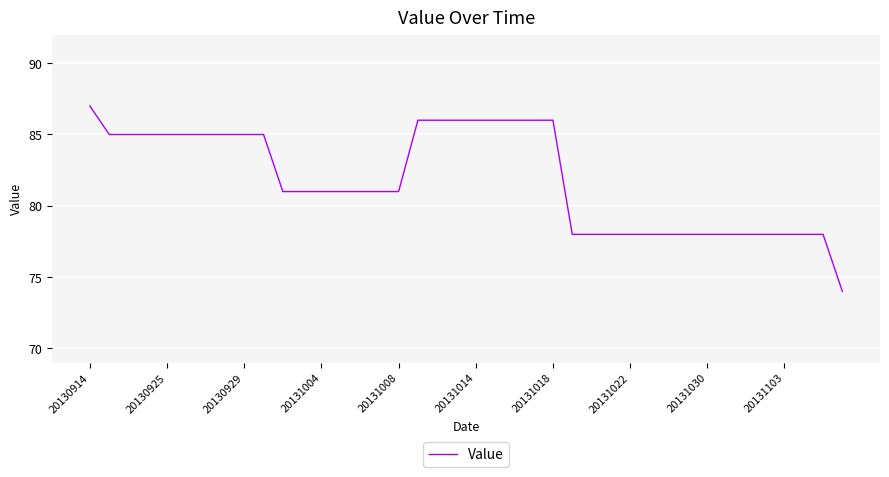

What is the difference between the maximum and minimum values?

13